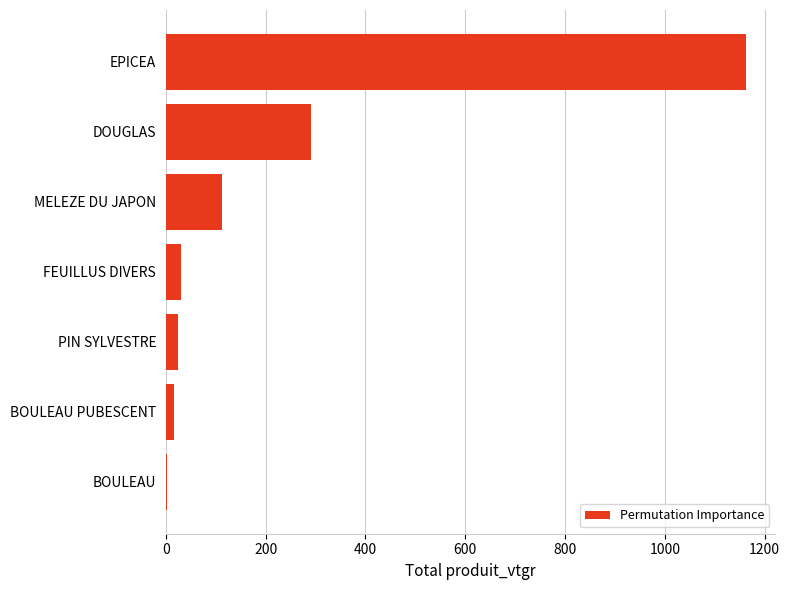

True or false: the data shows 1163.4 at EPICEA.

True